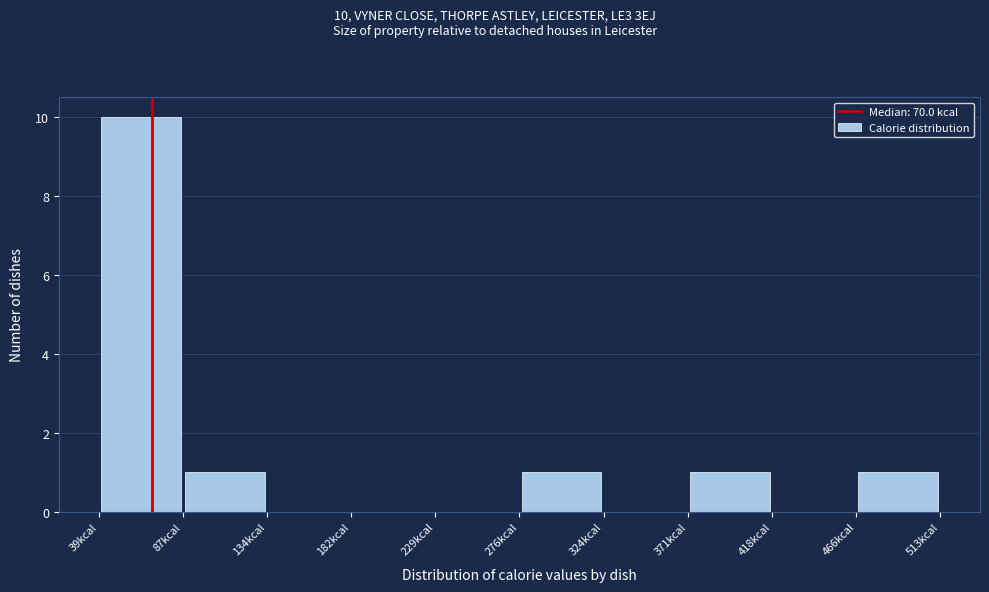

Over which range of the x-axis is the bar tallest?

40 to 85